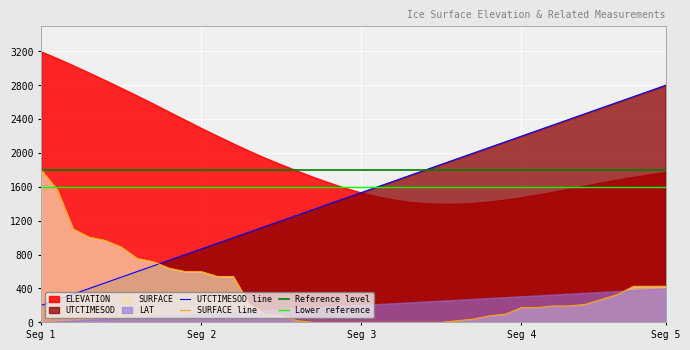

What is the highest value of the UTCTIMESOD line series?

2800.0